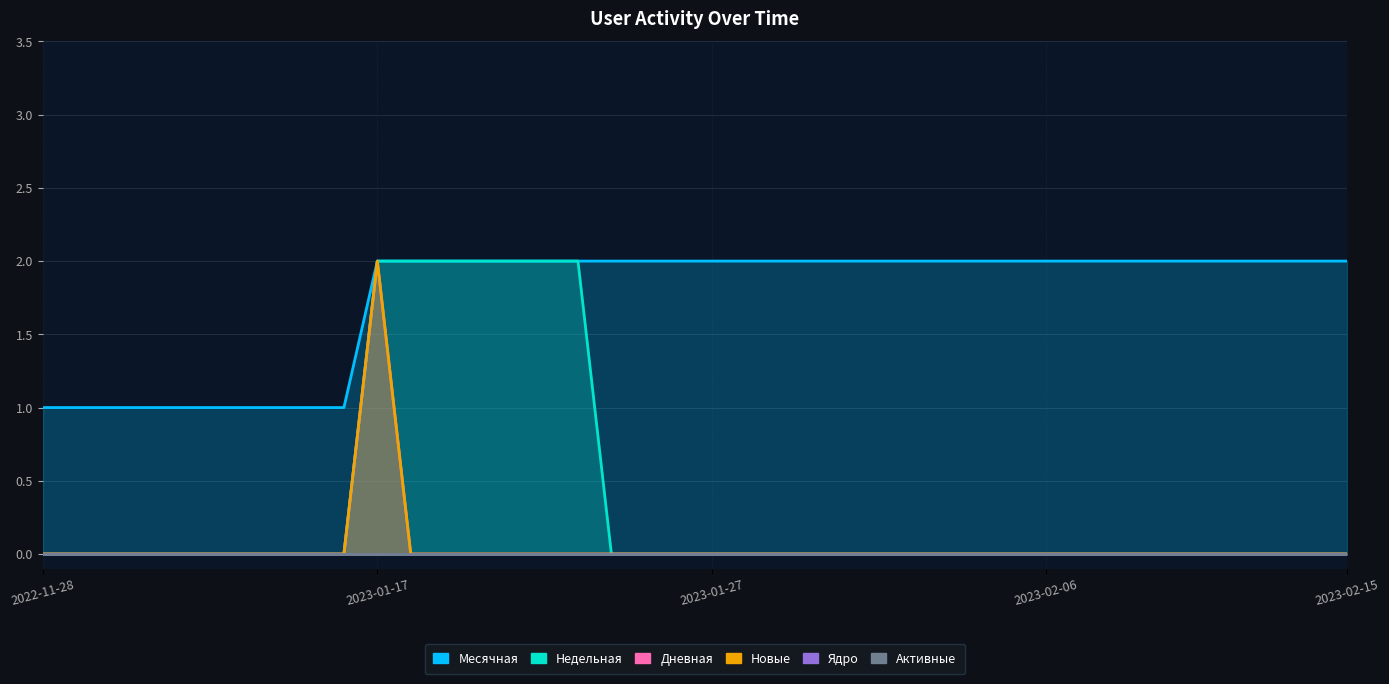

Is it true that Новые equals -1 at 2023-01-25?

False